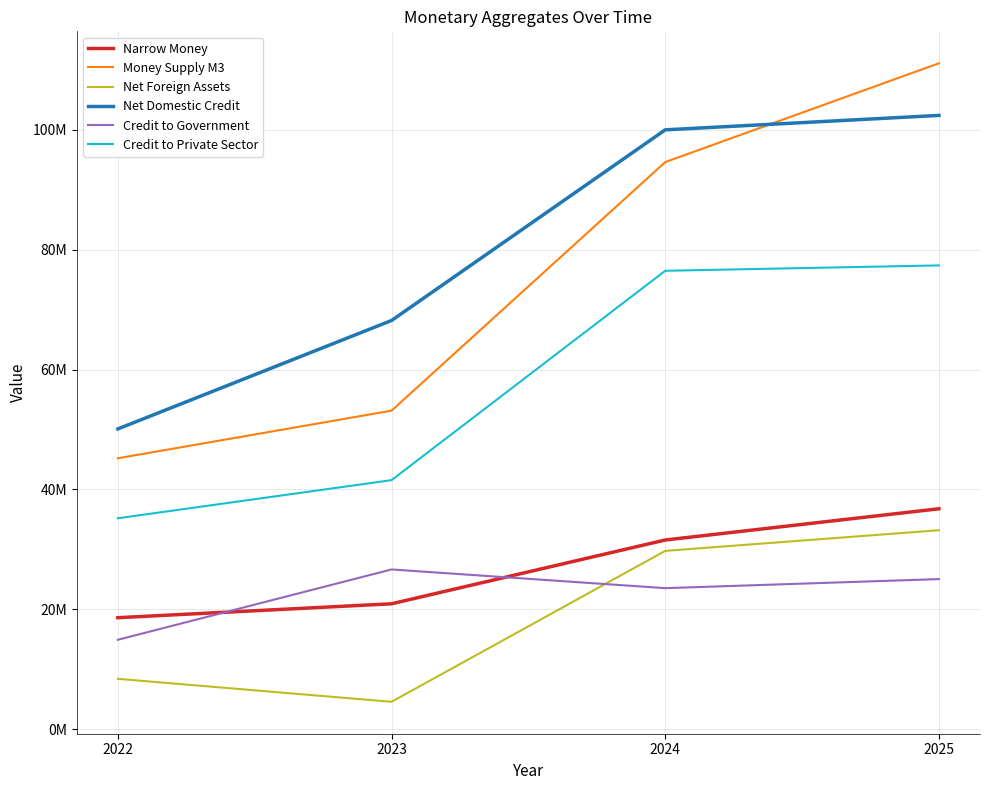

Where does the Net Foreign Assets series first go above 29739769?

2024